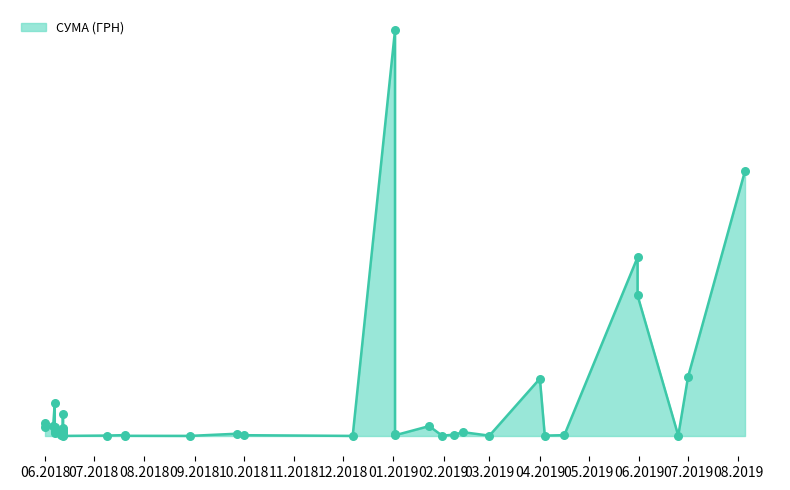

Between 20.07.2018 and 01.06.2018, which is larger?

01.06.2018